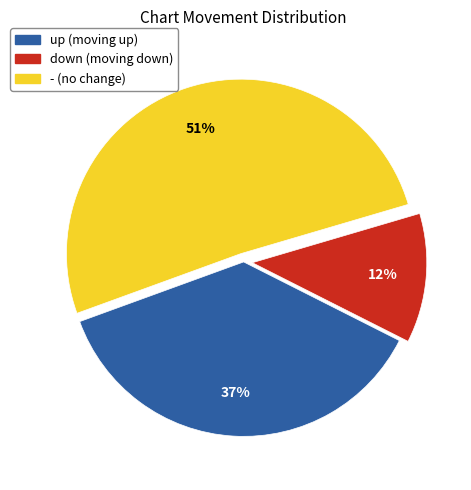

Does up account for over 50% of the chart?

No